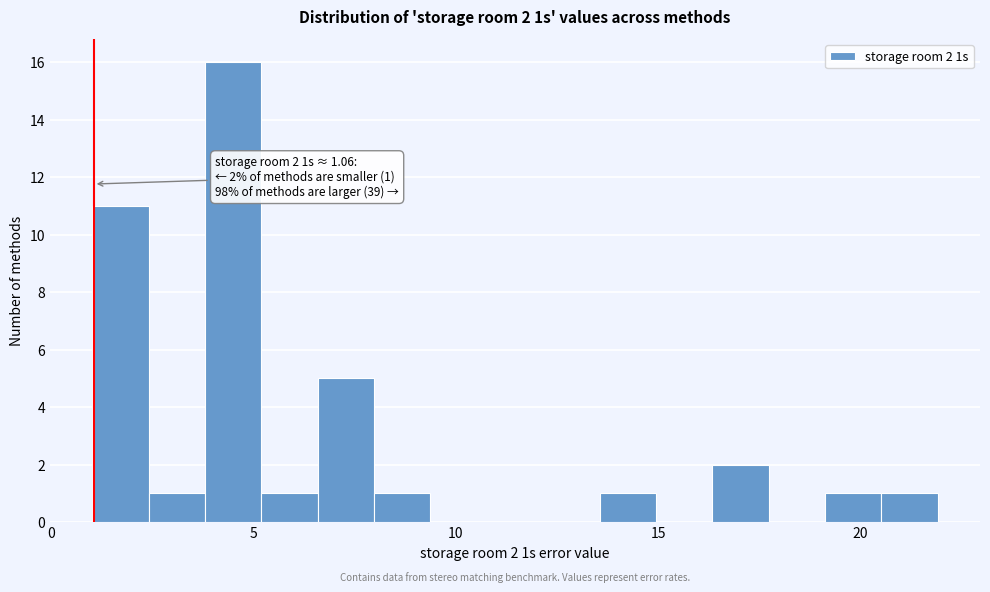

Around what value on the x-axis is the tallest bar? Give the approximate position of its centre, as read against the axis.

4.5